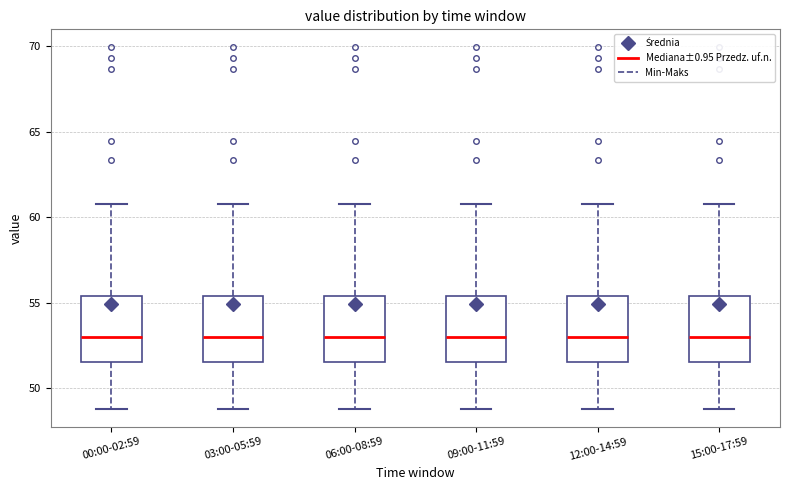

Reading left to right, transcribe this box plot: for each box, give where its median line is, the range the box spans, and where its two whiskers end, as read against the y-axis. The values are not printed on the chart, so give them approximately, as read against the axis.

00:00-02:59: median 53.0, box 51.5 to 55.5, whiskers 49.0 to 61.0
03:00-05:59: median 53.0, box 51.5 to 55.5, whiskers 49.0 to 61.0
06:00-08:59: median 53.0, box 51.5 to 55.5, whiskers 49.0 to 61.0
09:00-11:59: median 53.0, box 51.5 to 55.5, whiskers 49.0 to 61.0
12:00-14:59: median 53.0, box 51.5 to 55.5, whiskers 49.0 to 61.0
15:00-17:59: median 53.0, box 51.5 to 55.5, whiskers 49.0 to 61.0